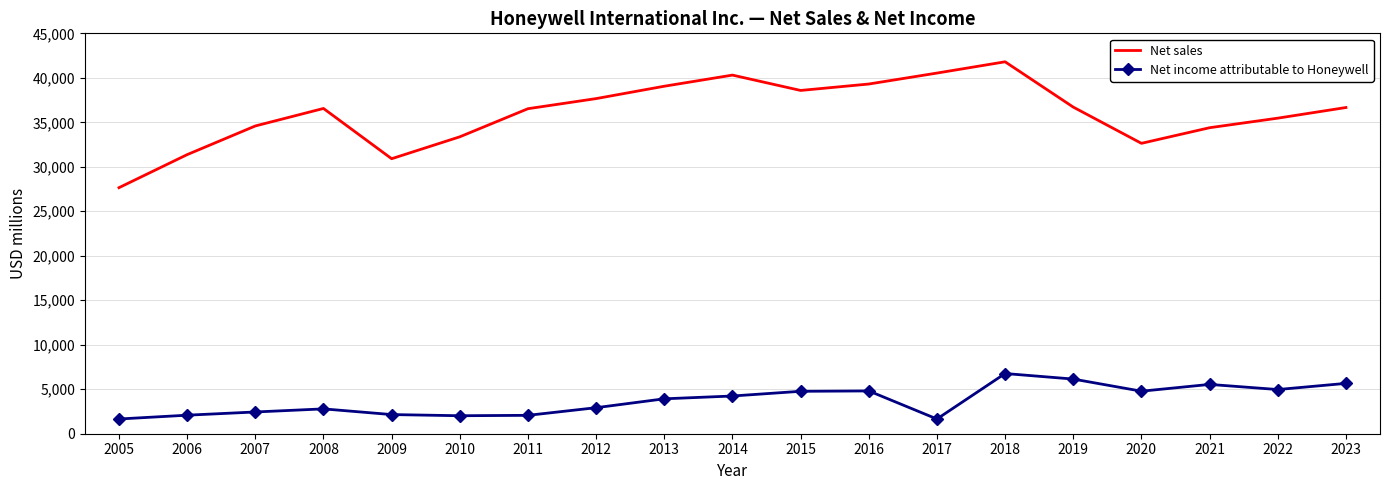

List the series in order of their peak value, highest first.

Net sales, Net income attributable to Honeywell